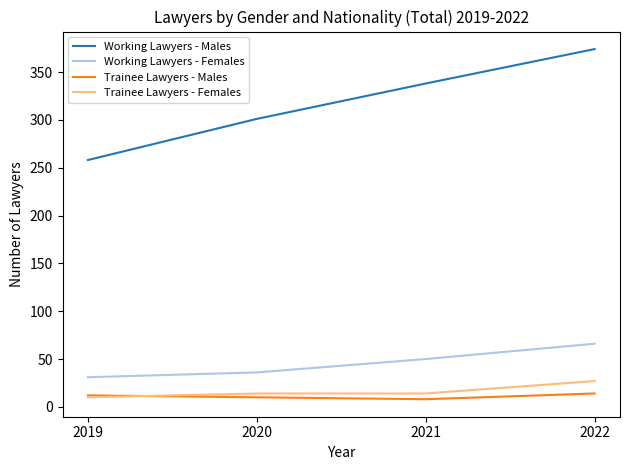

Is it true that Trainee Lawyers - Males equals 8 at 2021?

True